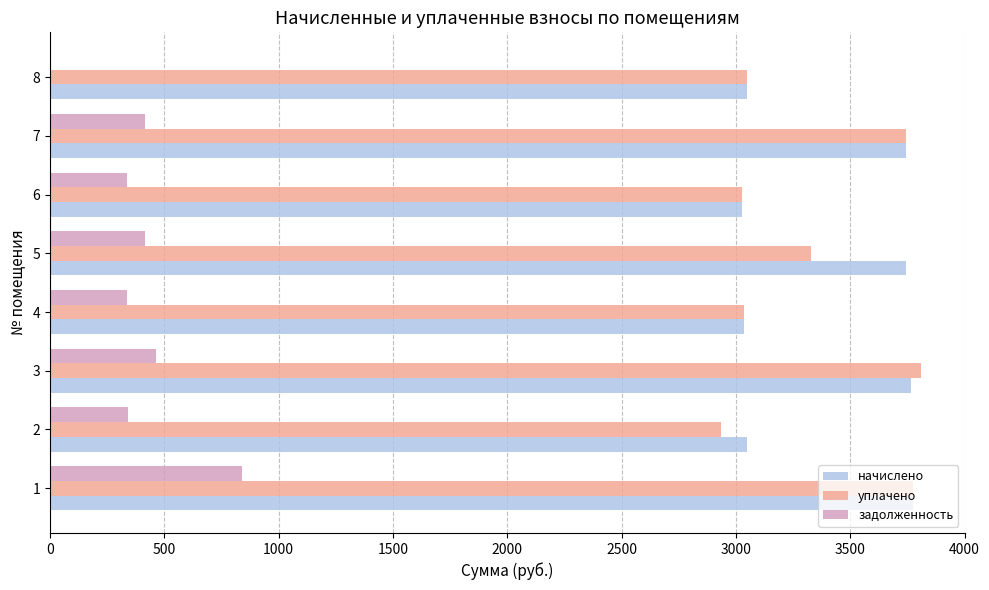

What is the maximum value shown in the chart?

3809.8